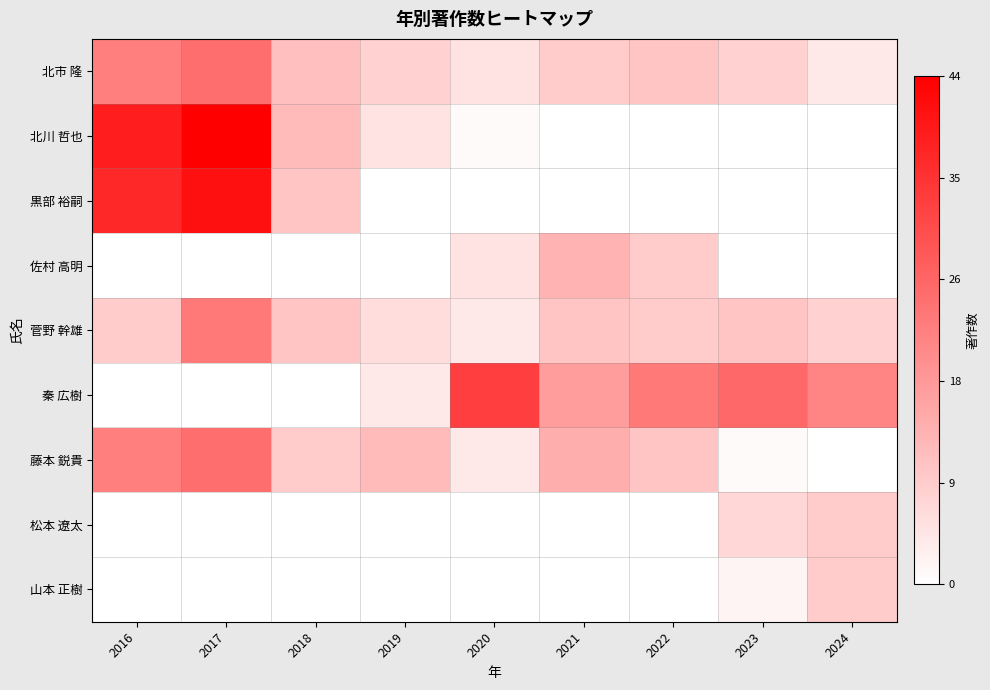

Reading left to right, list all the values displayed in this chart.

北市 隆: 2016=22	2017=25	2018=11	2019=8	2020=5	2021=9	2022=10	2023=8	2024=4
北川 哲也: 2016=39	2017=44	2018=12	2019=5	2020=1	2021=0	2022=0	2023=0	2024=0
黒部 裕嗣: 2016=37	2017=41	2018=10	2019=0	2020=0	2021=0	2022=0	2023=0	2024=0
佐村 高明: 2016=0	2017=0	2018=0	2019=0	2020=5	2021=13	2022=9	2023=0	2024=0
菅野 幹雄: 2016=9	2017=23	2018=10	2019=6	2020=4	2021=10	2022=9	2023=10	2024=8
秦 広樹: 2016=0	2017=0	2018=0	2019=4	2020=33	2021=17	2022=23	2023=26	2024=21
藤本 鋭貴: 2016=22	2017=25	2018=9	2019=12	2020=4	2021=14	2022=10	2023=1	2024=0
松本 遼太: 2016=0	2017=0	2018=0	2019=0	2020=0	2021=0	2022=0	2023=7	2024=9
山本 正樹: 2016=0	2017=0	2018=0	2019=0	2020=0	2021=0	2022=0	2023=2	2024=9